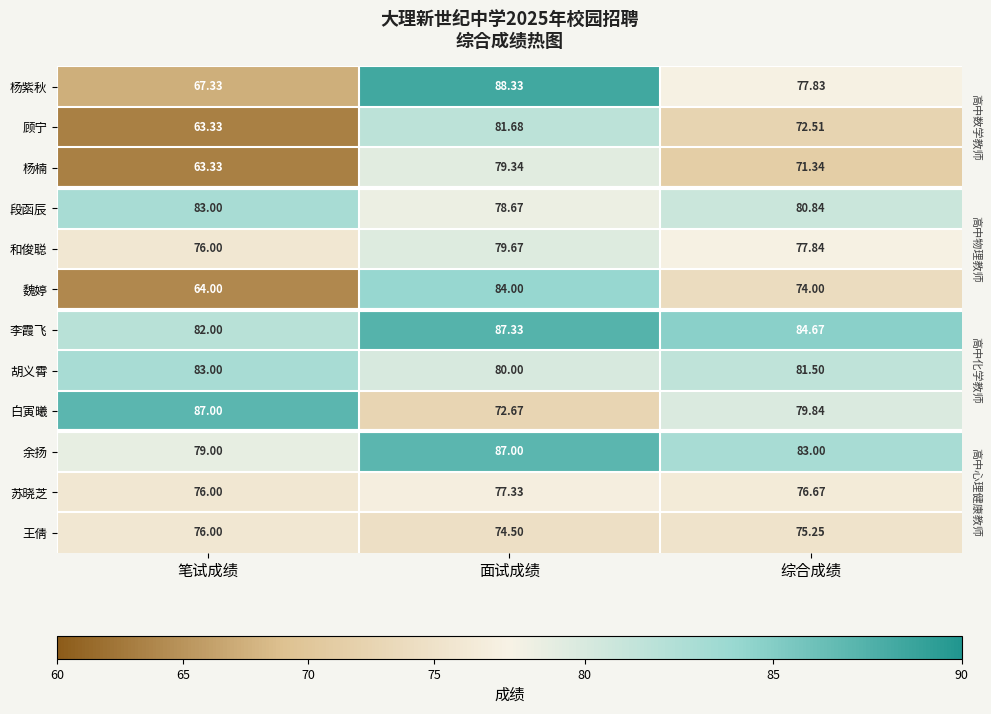

Count the number of categories in the chart.

3